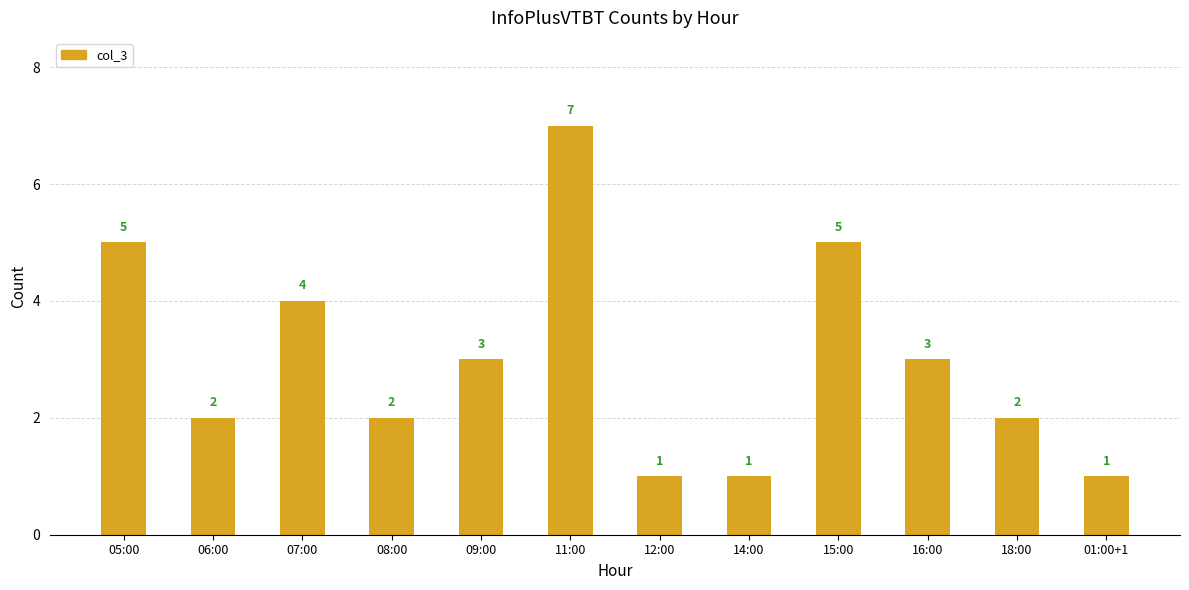

Between 11:00 and 09:00, which is larger?

11:00